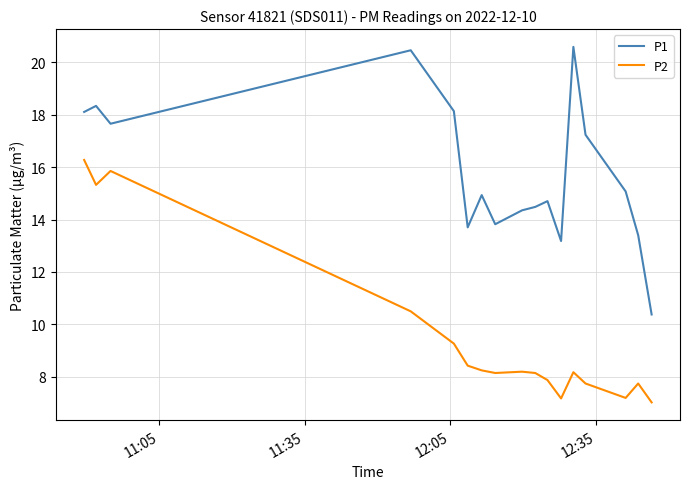

Rank the series by their average value, from lowest to highest.

P2, P1